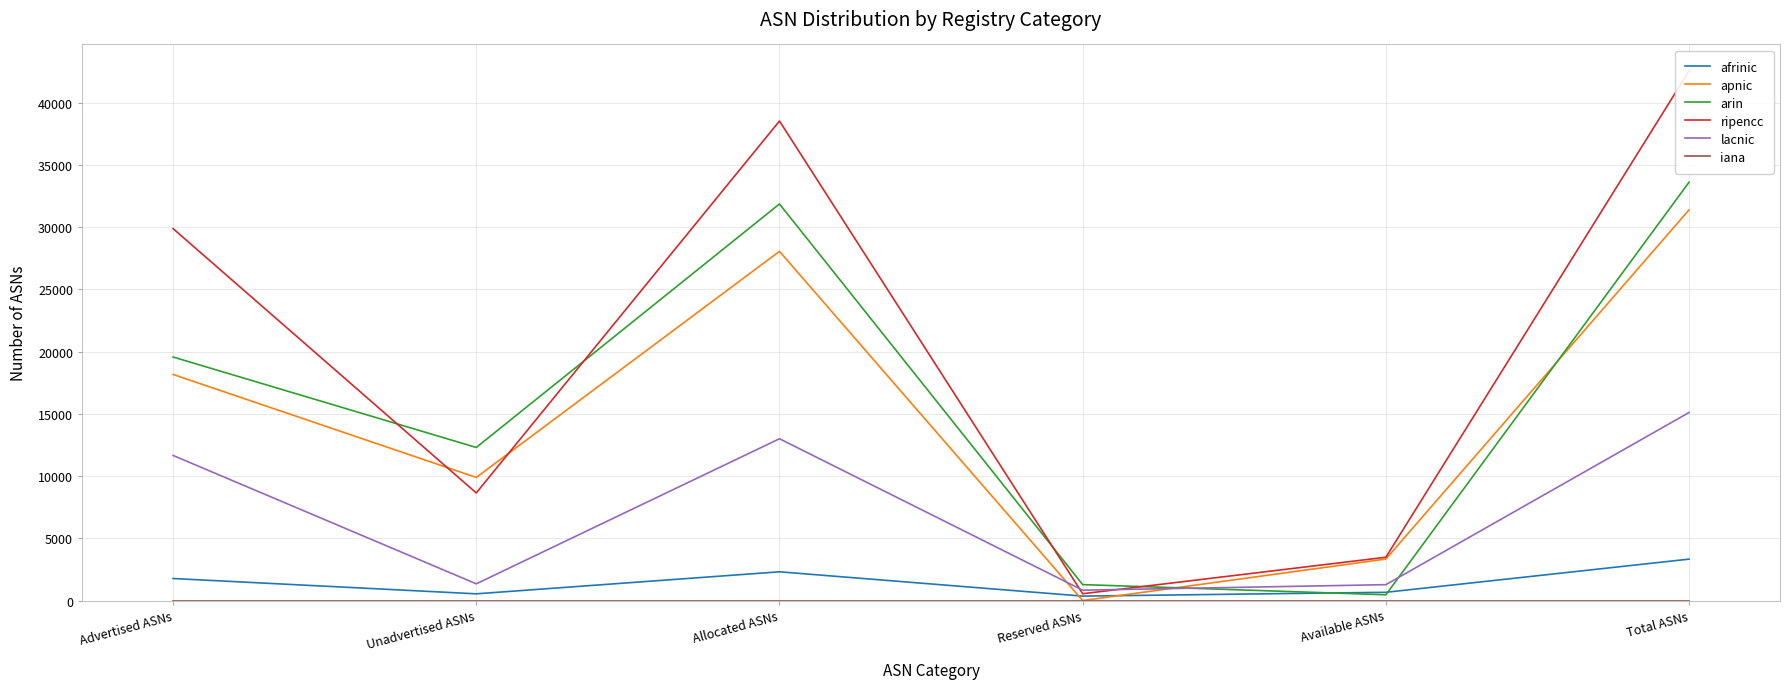

What value does the lacnic series have at Unadvertised ASNs?

1343